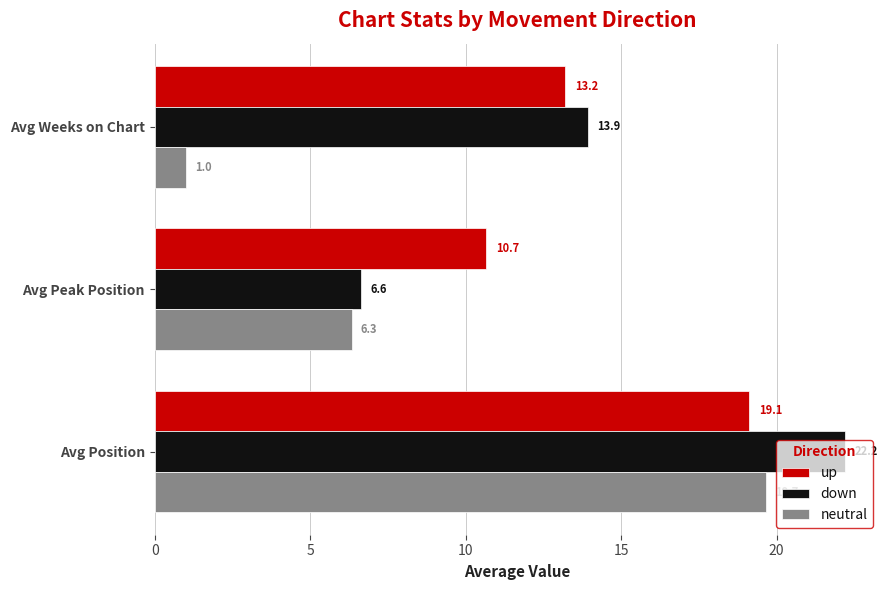

How many series are shown in this chart?

3